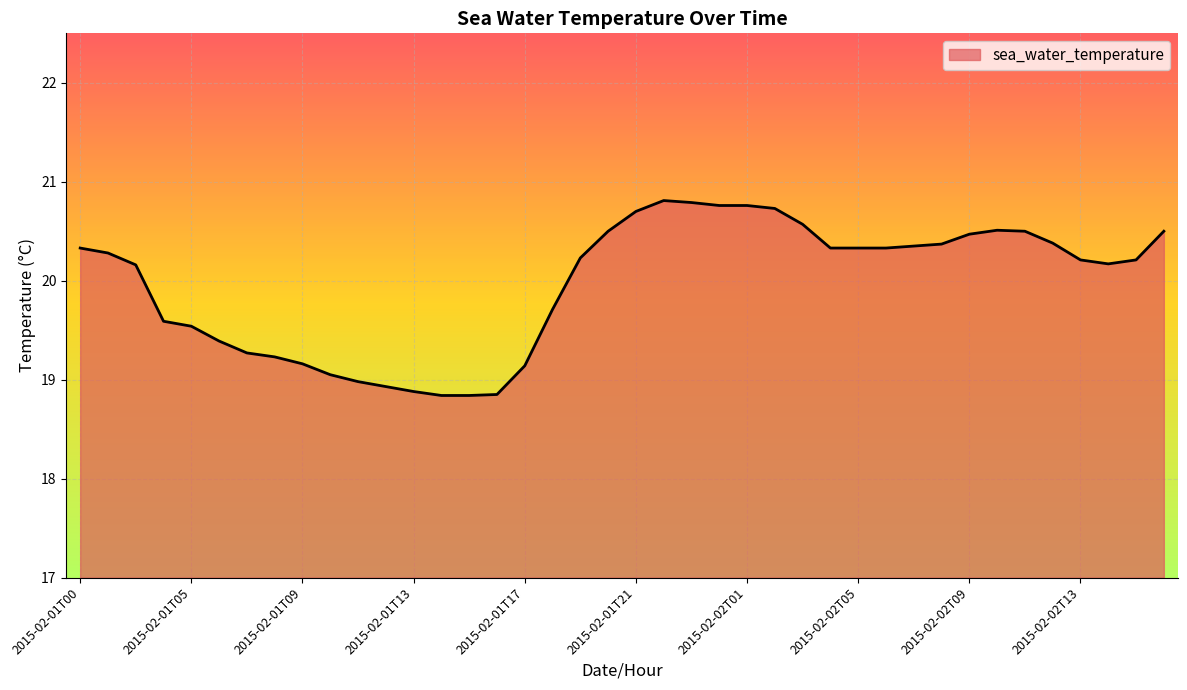

What is the minimum value shown in the chart?

18.8